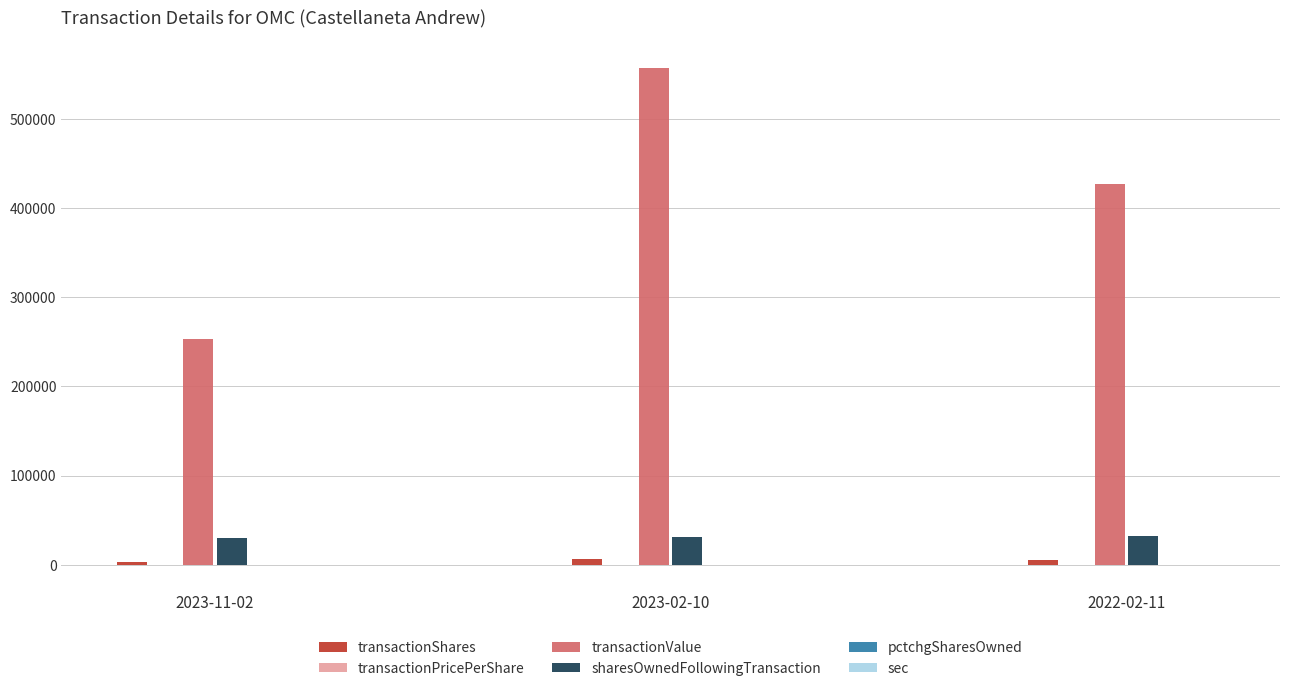

Which series changed the most between 2023-11-02 and 2023-02-10?

transactionValue